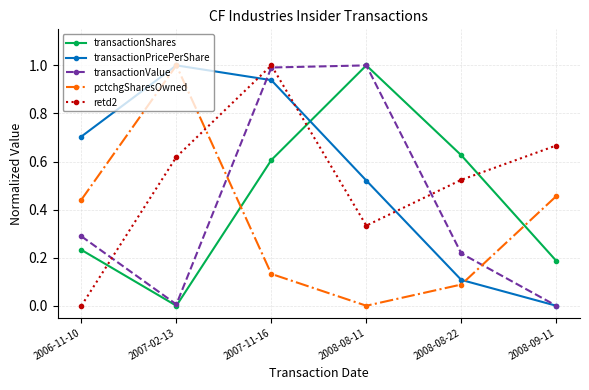

At which category is the sum across all series the highest?

2007-11-16